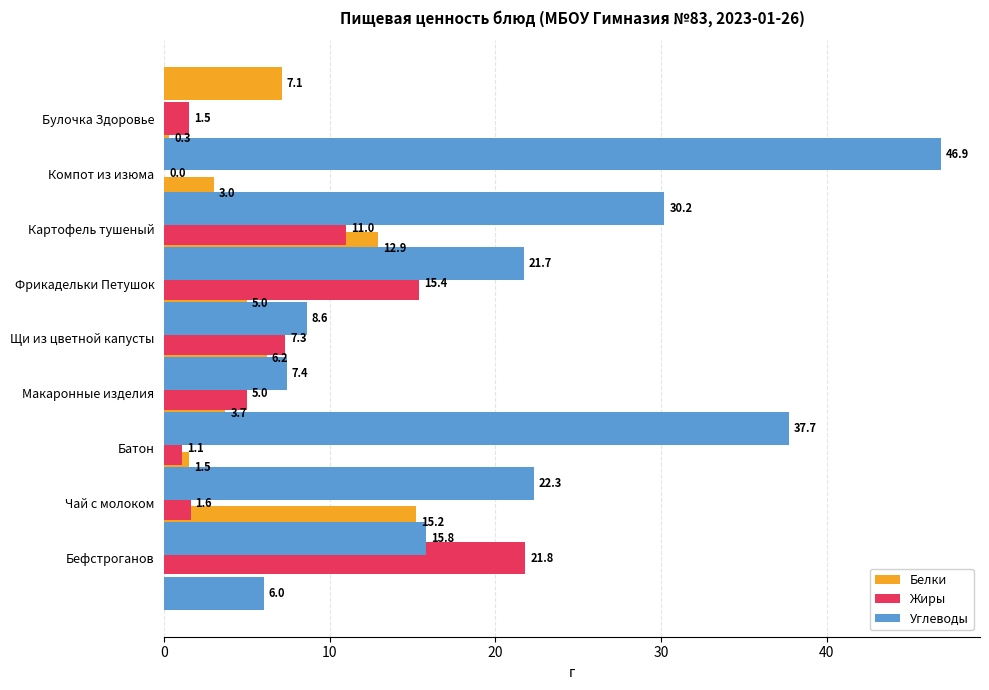

What value does the Жиры series have at Батон?

1.1